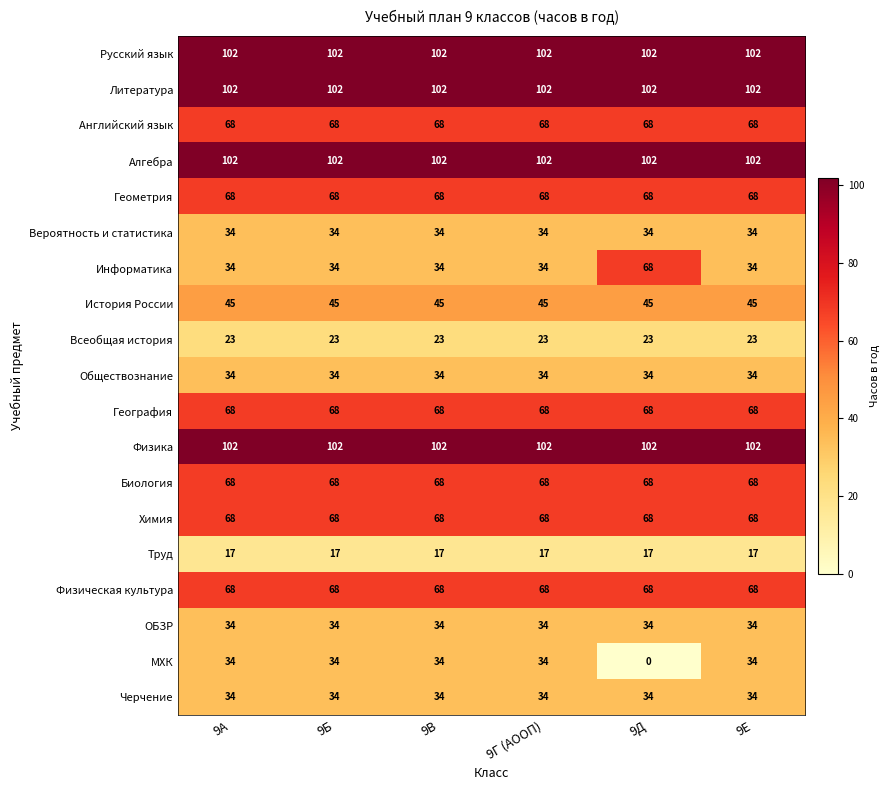

What is the maximum value for Труд?

17